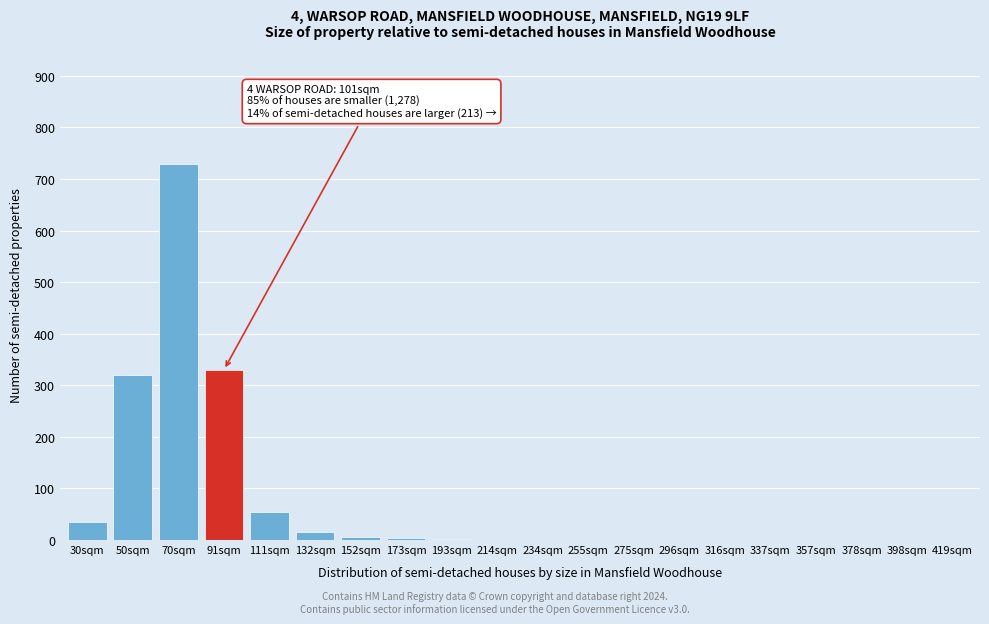

At which category does the chart reach its peak across all series?

70sqm